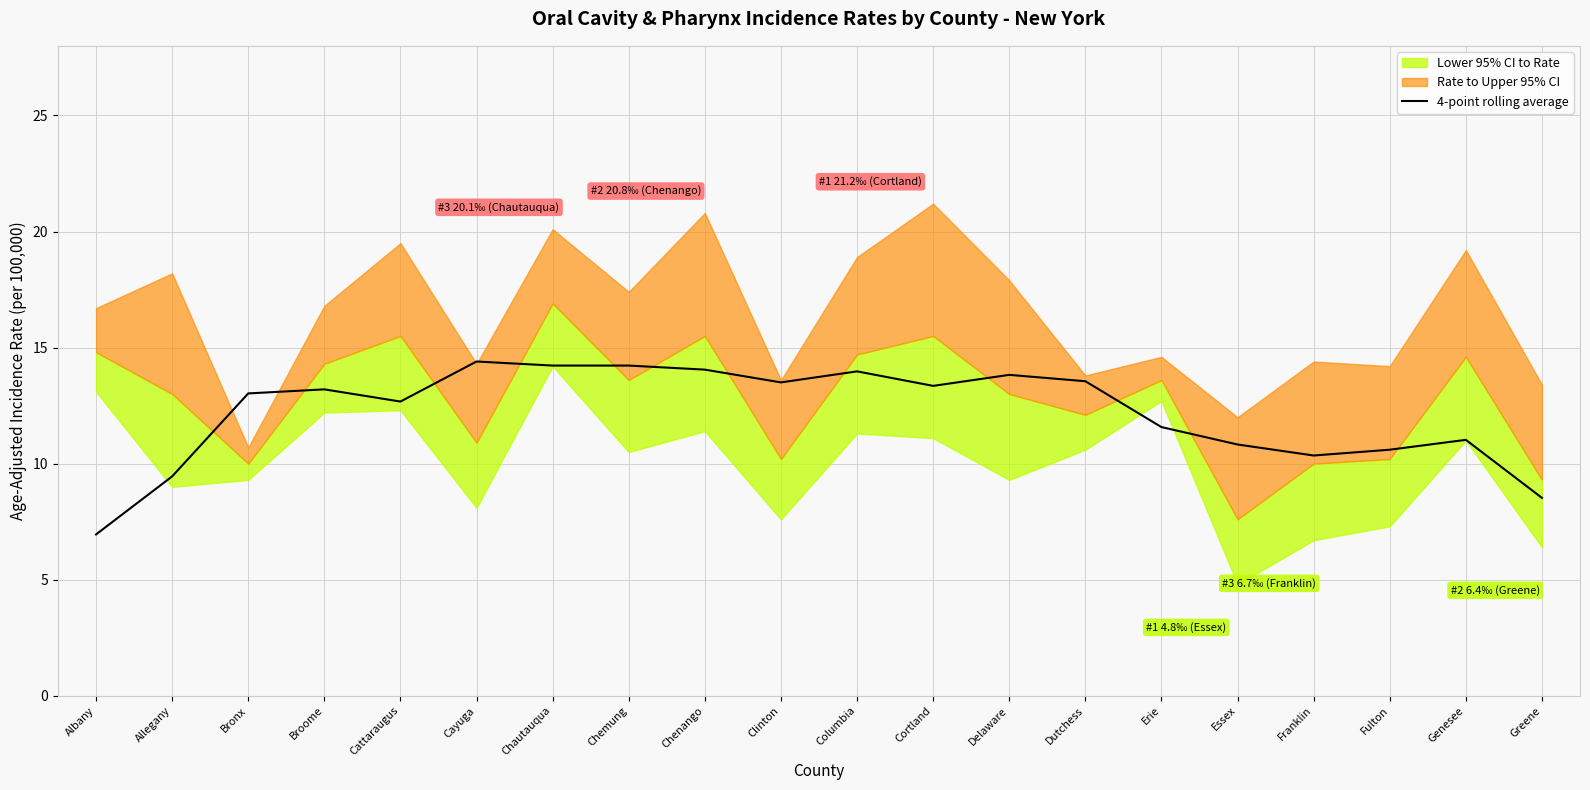

Rank the categories by value from lowest to highest.

Albany, Greene, Allegany, Franklin, Fulton, Essex, Genesee, Erie, Cattaraugus, Bronx, Broome, Cortland, Clinton, Dutchess, Delaware, Columbia, Chenango, Chautauqua, Chemung, Cayuga